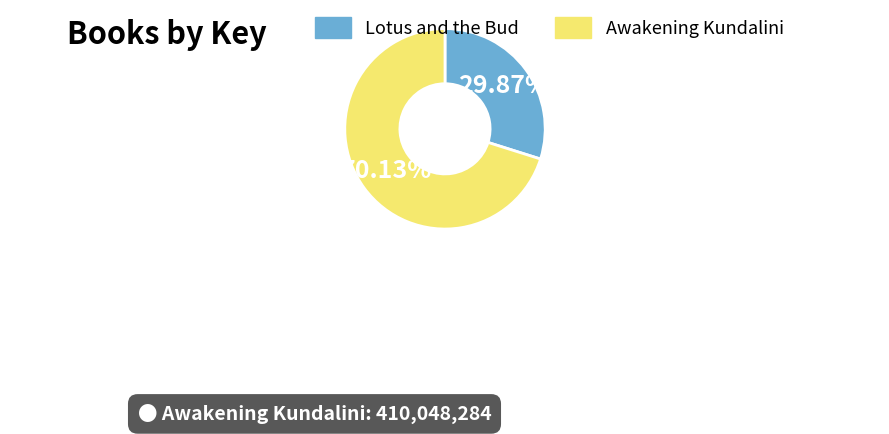

Is there any slice that represents more than half of the pie?

Yes